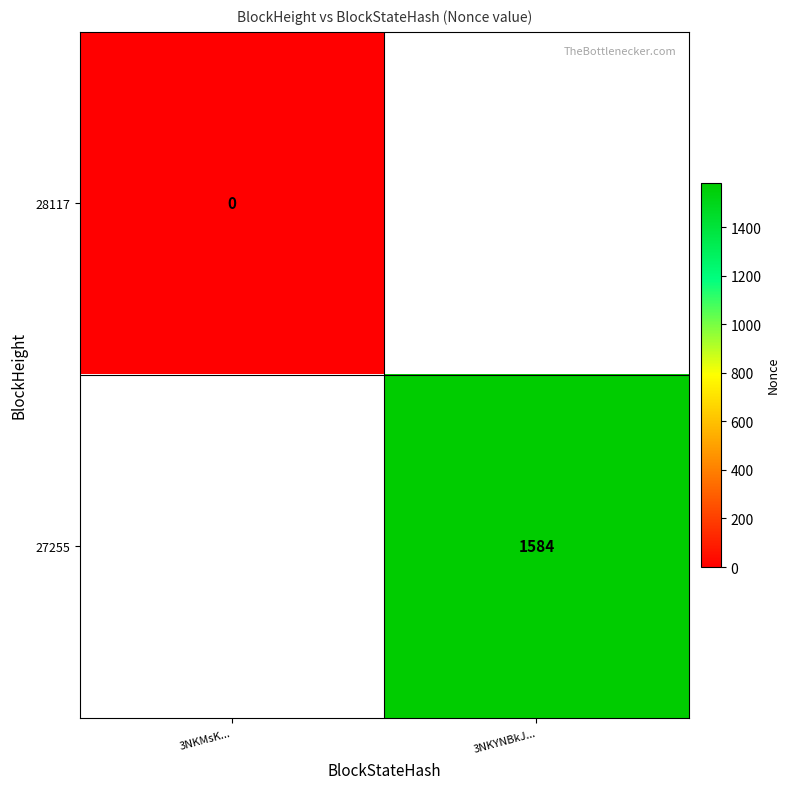

Between 3NKMsK... and 3NKYNBkJ..., which is larger?

3NKYNBkJ...